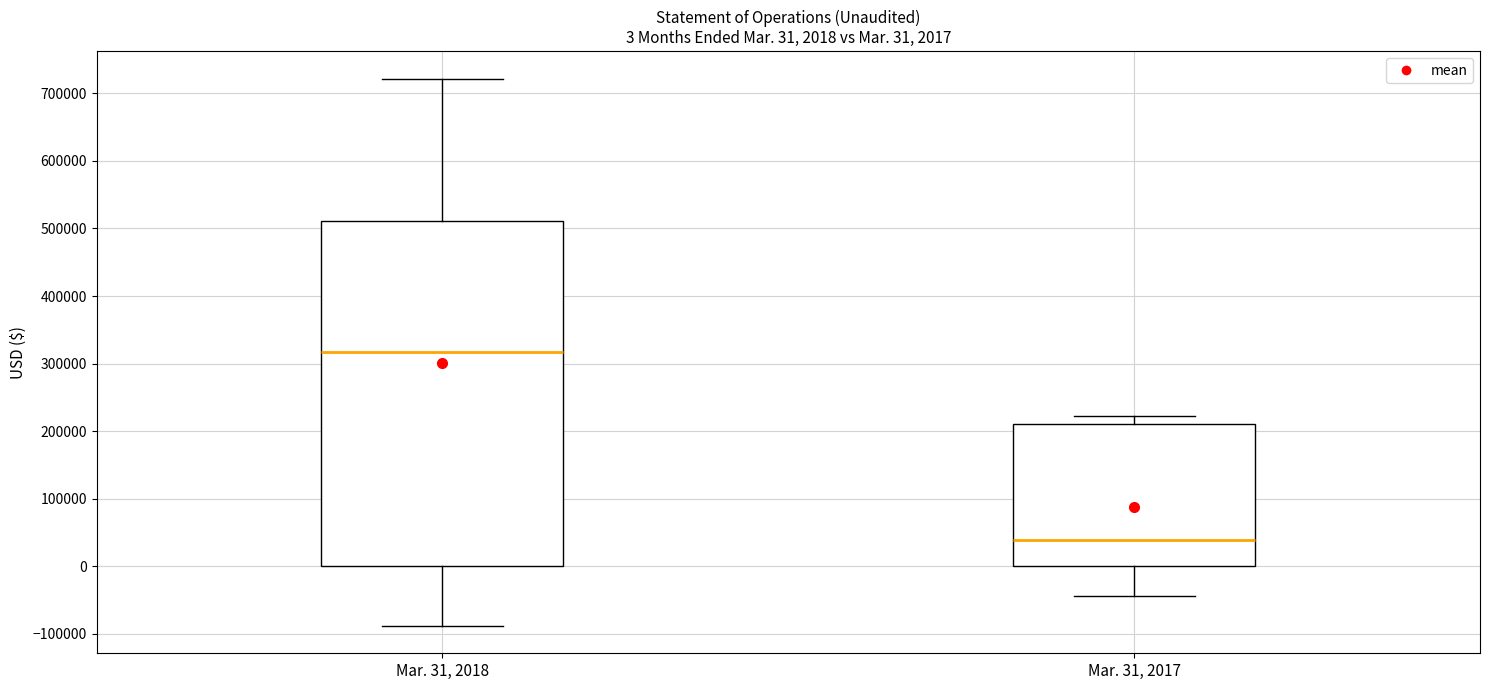

Which box is the tallest, from its lower edge to its upper edge?

Mar. 31, 2018